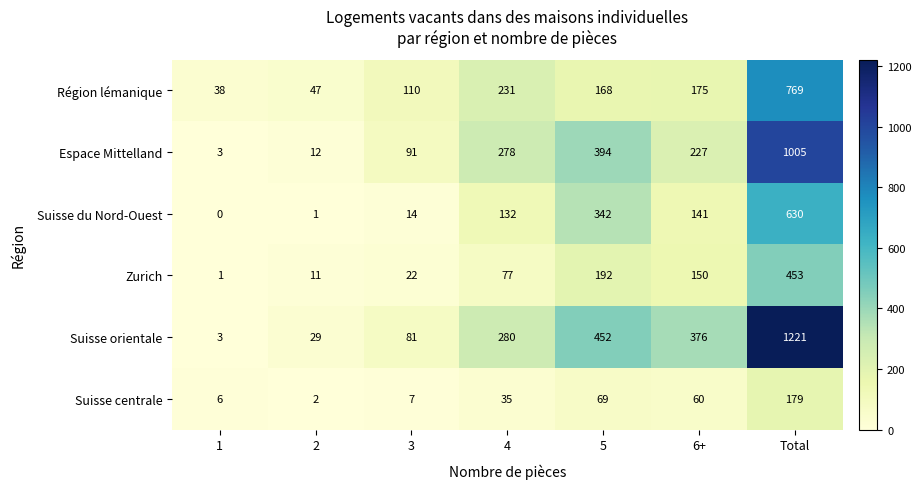

The value of Espace Mittelland at 4 is 278. True or false?

True